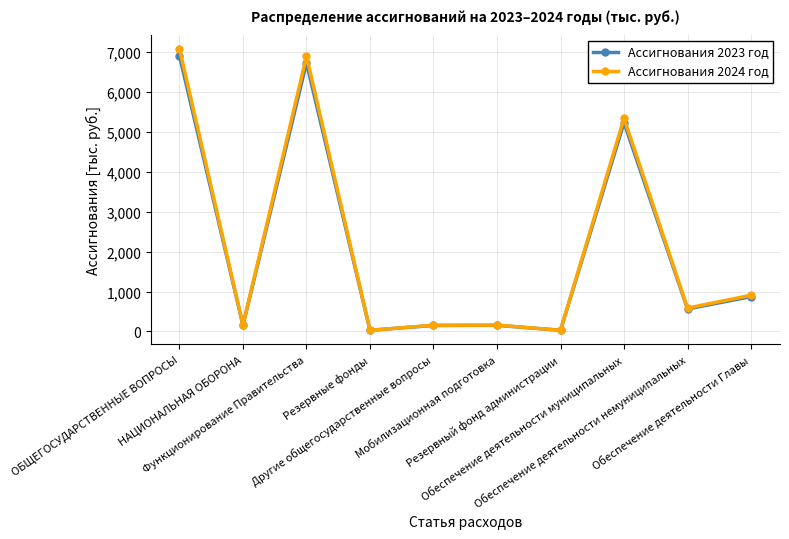

Is this an area chart (filled region under the line)?

No